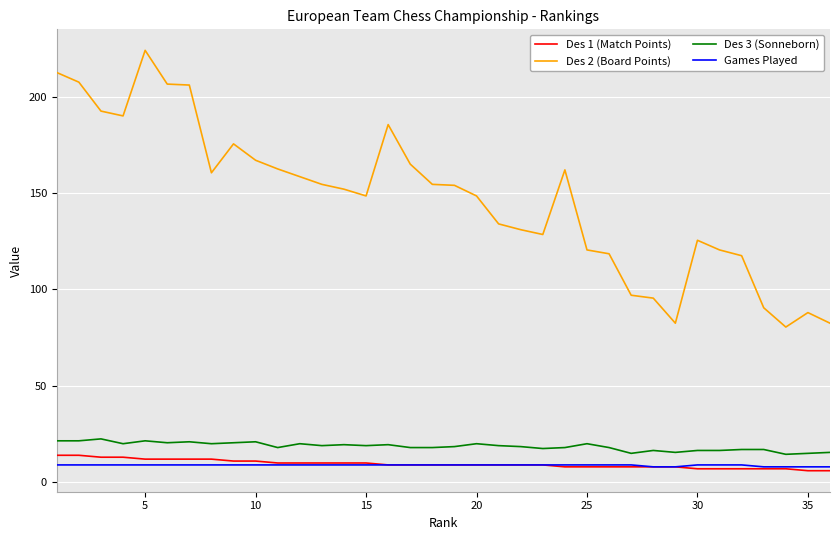

True or false: Games Played and Des 2 (Board Points) intersect in this chart.

False